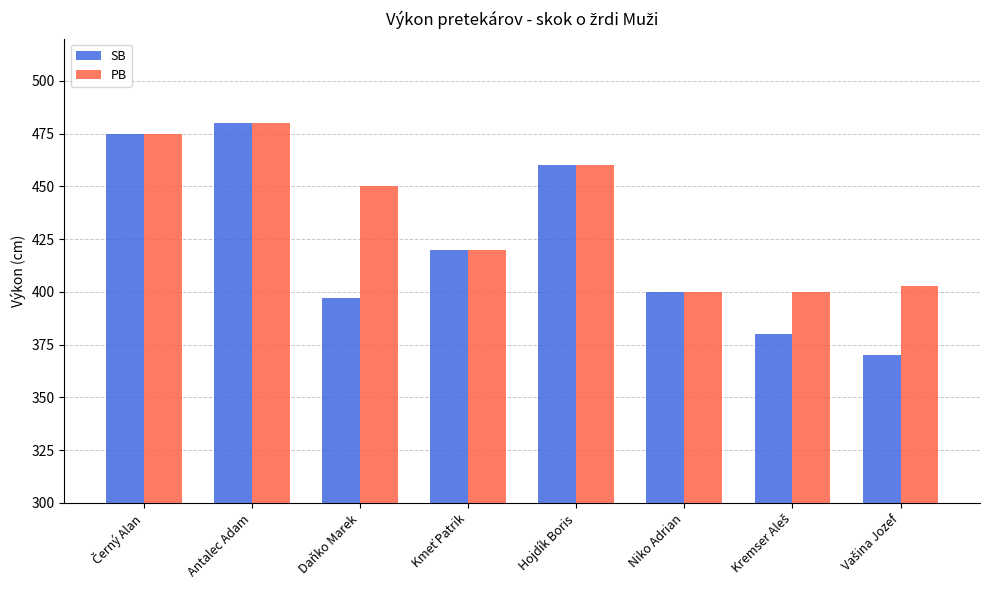

True or false: SB has a value of 120 at Daňko Marek.

False